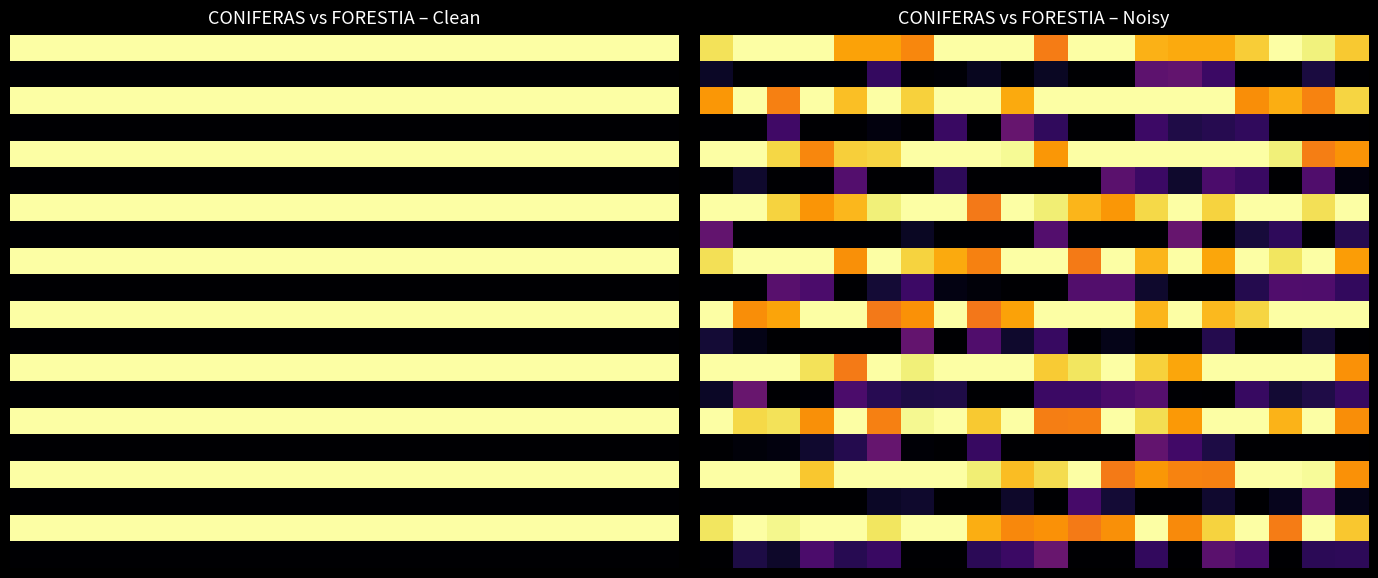

What is the spread (max minus min) of values at 2?

1.0